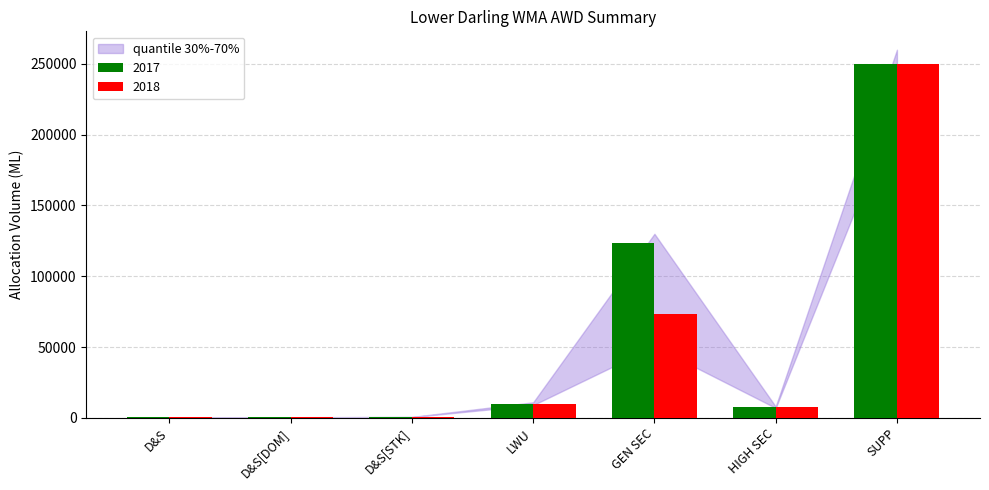

How many groups of bars are there?

7